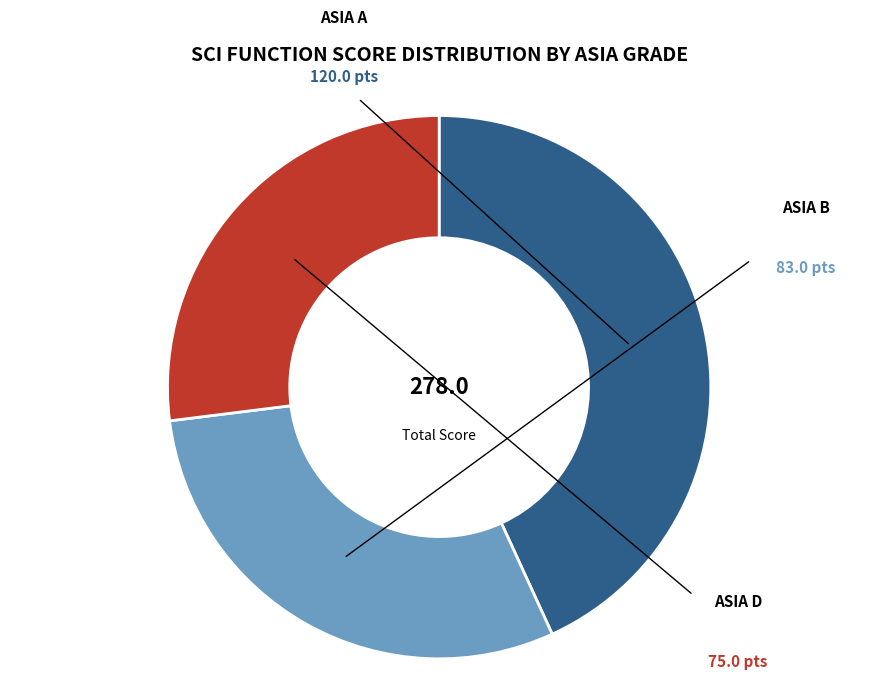

Is there a majority slice in this chart?

No